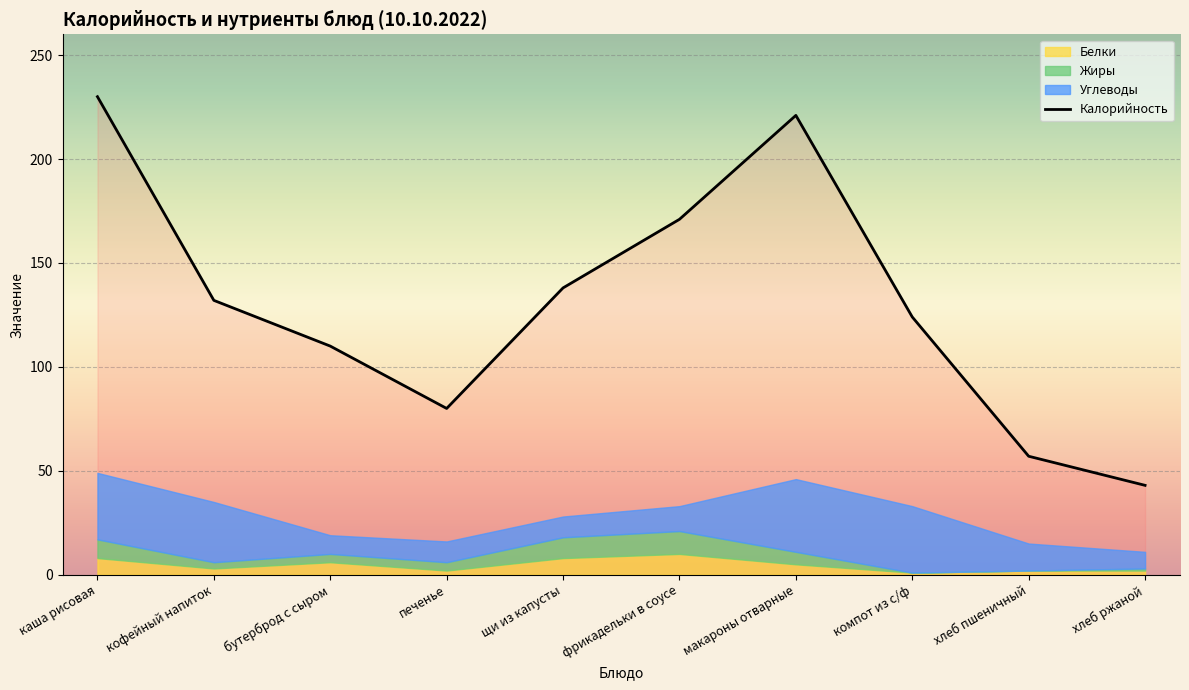

Which category has the highest value in the Углеводы series?

макароны отварные